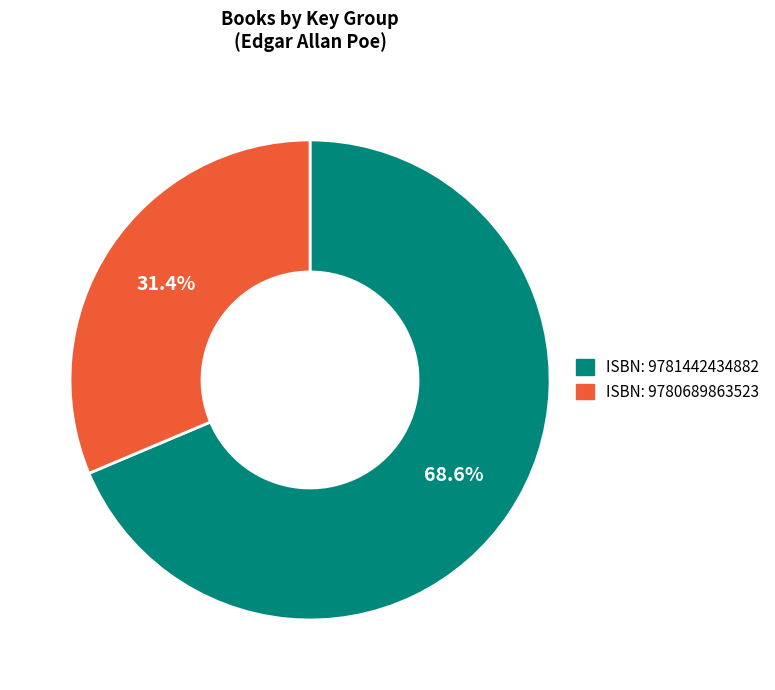

Is there a majority slice in this chart?

Yes